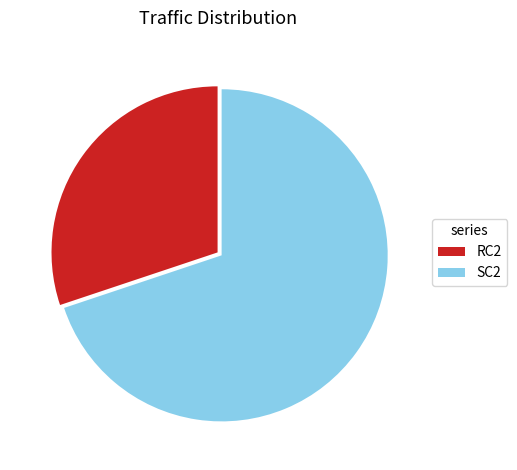

Does any single category account for the majority?

Yes